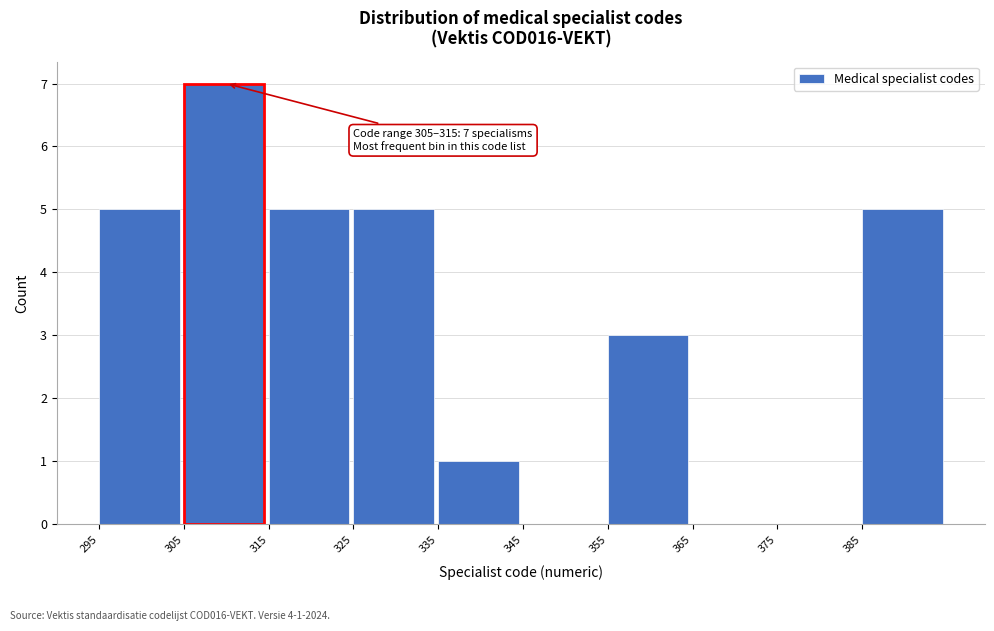

Over which range of the x-axis is the bar tallest?

305 to 315